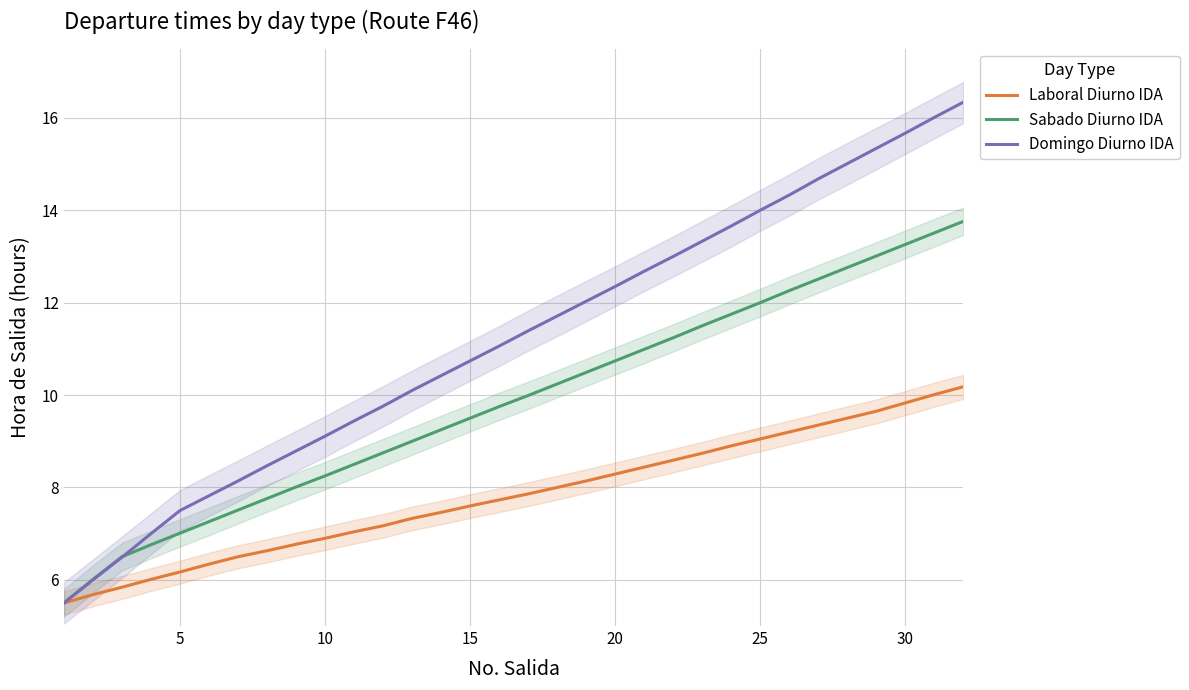

True or false: Sabado Diurno IDA and Domingo Diurno IDA cross at least once.

True